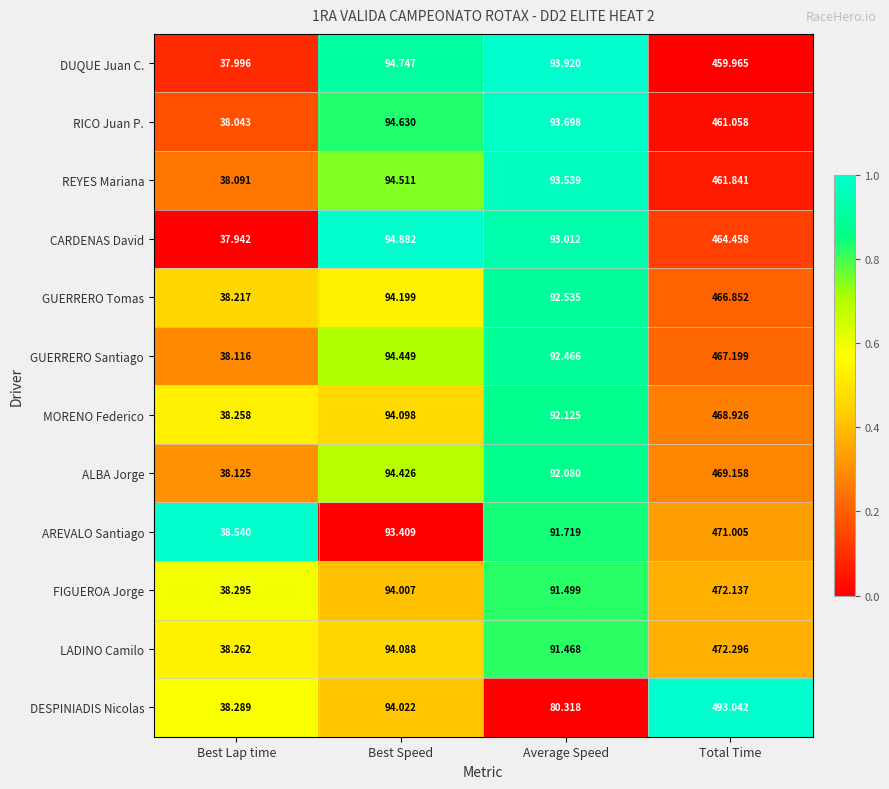

Which label corresponds to the smallest value in the chart?

Best Lap time